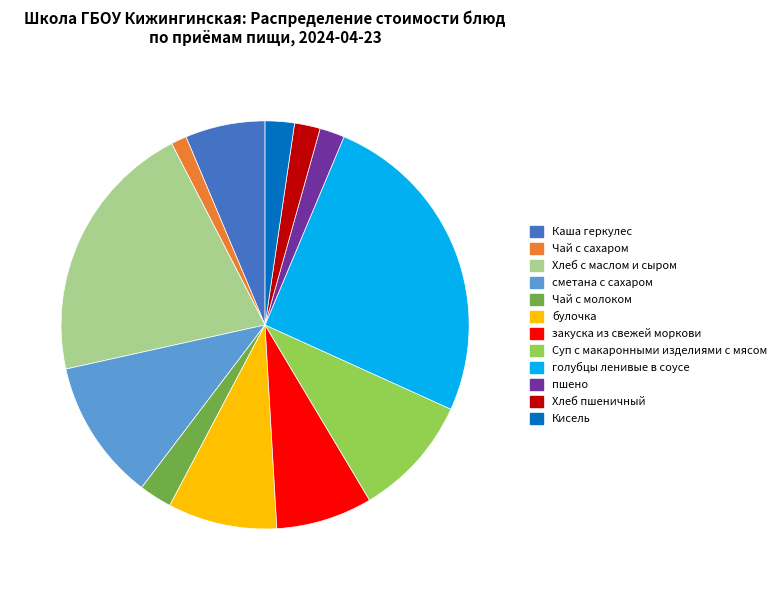

How many segments does this pie chart have?

12